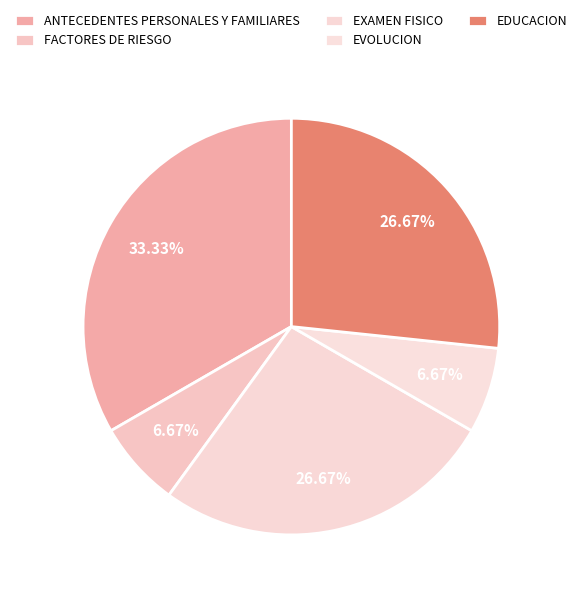

Is it true that ANTECEDENTES PERSONALES Y FAMILIARES is 41% of the pie?

False